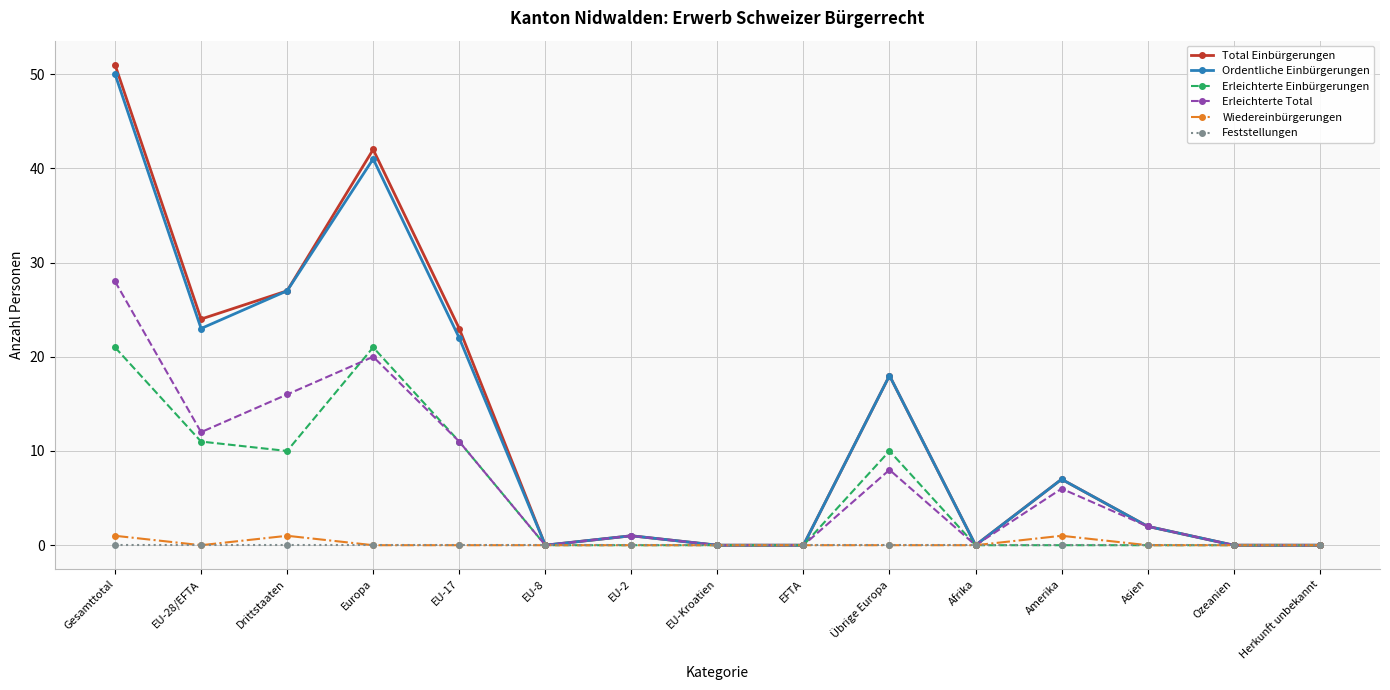

What is the label of the 15th point from the right?

Gesamttotal